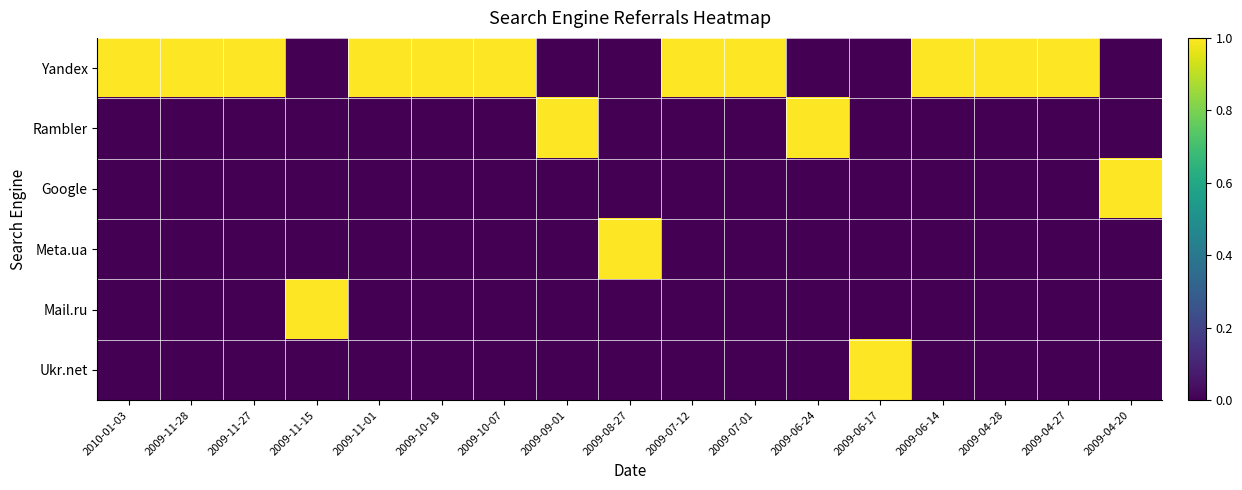

What is the difference between the highest and lowest values at 2009-11-27?

1